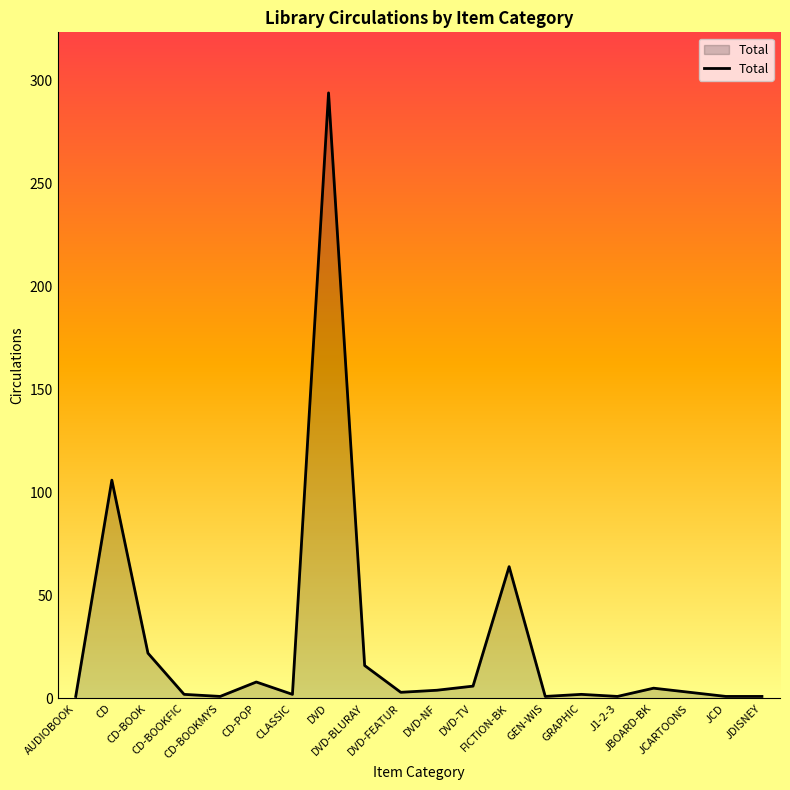

Which has a higher value, GRAPHIC or CD-POP?

CD-POP